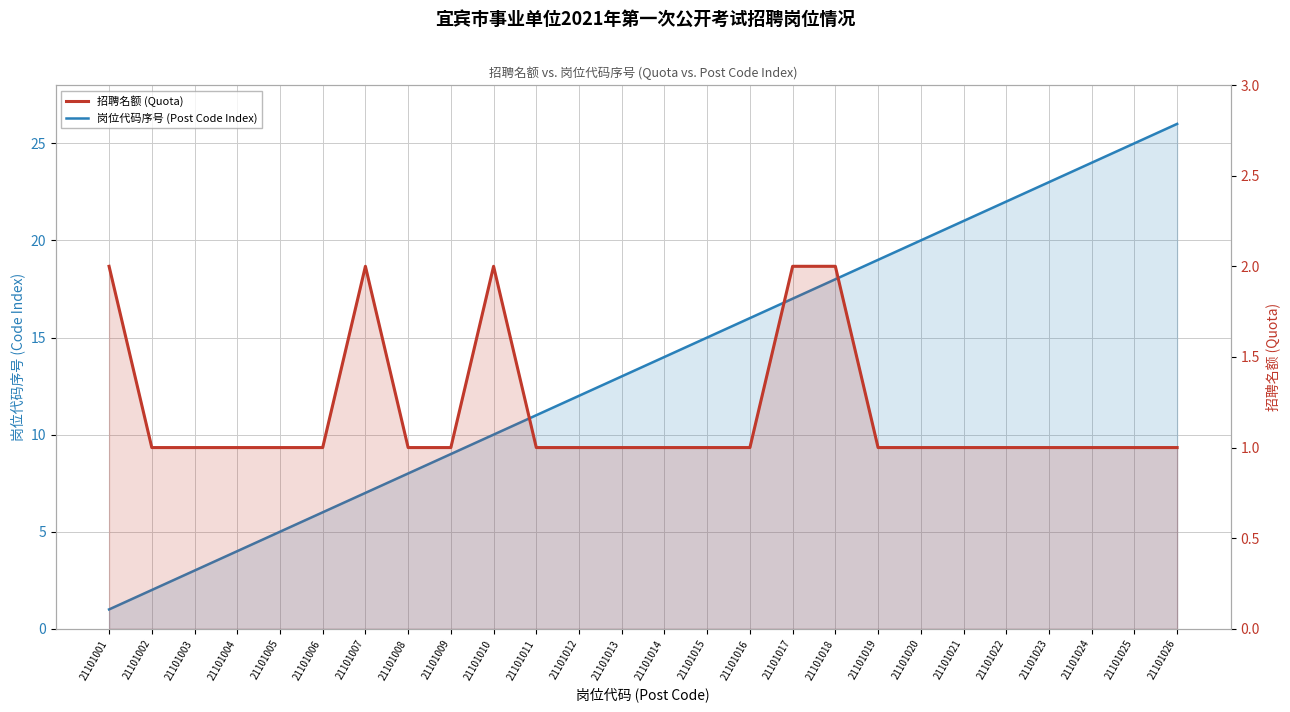

Which series has the largest range (max minus min)?

岗位代码序号 (Post Code Index)